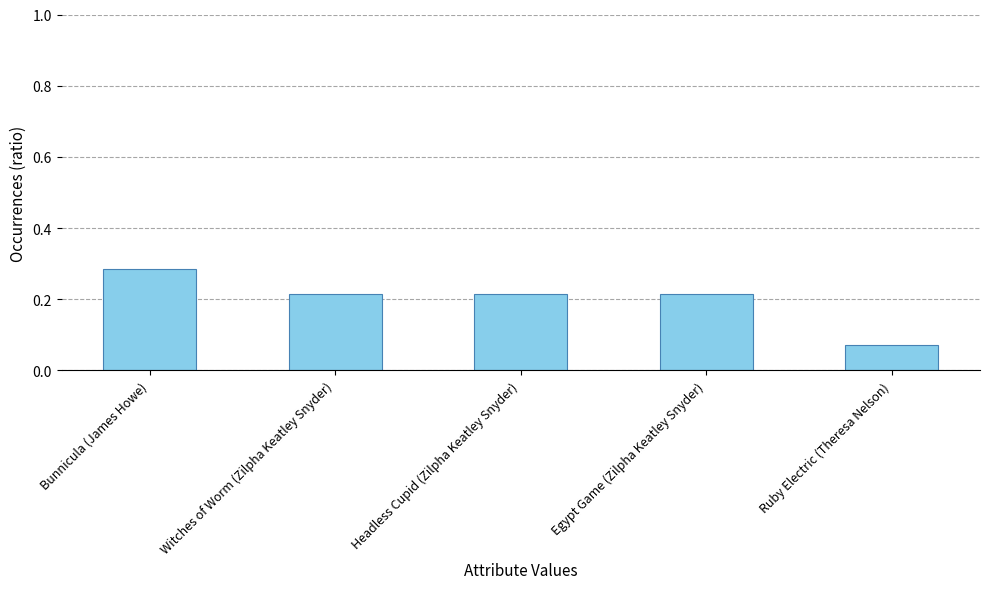

At which label is the value closest to 0?

Ruby Electric (Theresa Nelson)